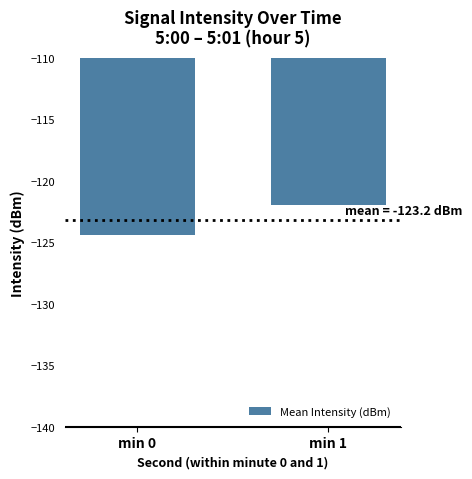

Reading right to left, what are all the values shown in this chart?

min 1=-122.0	min 0=-124.4